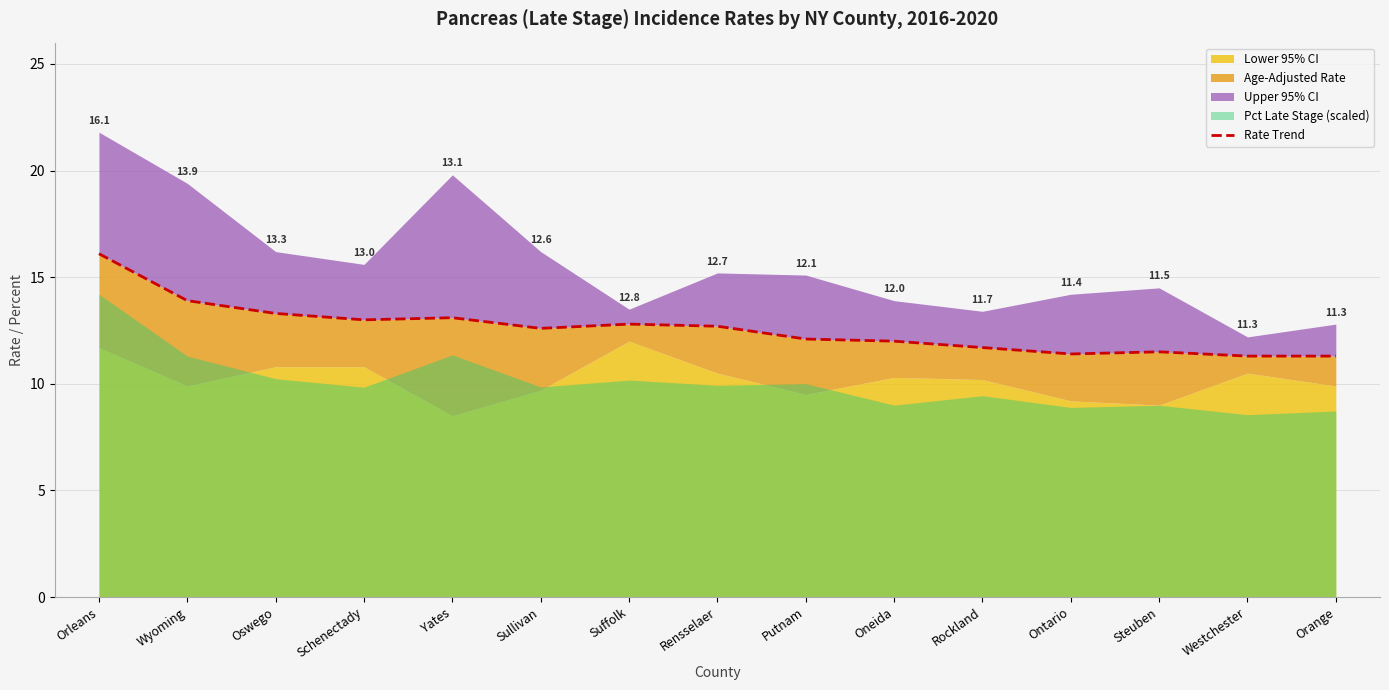

True or false: the data shows 14.8 at Westchester.

False